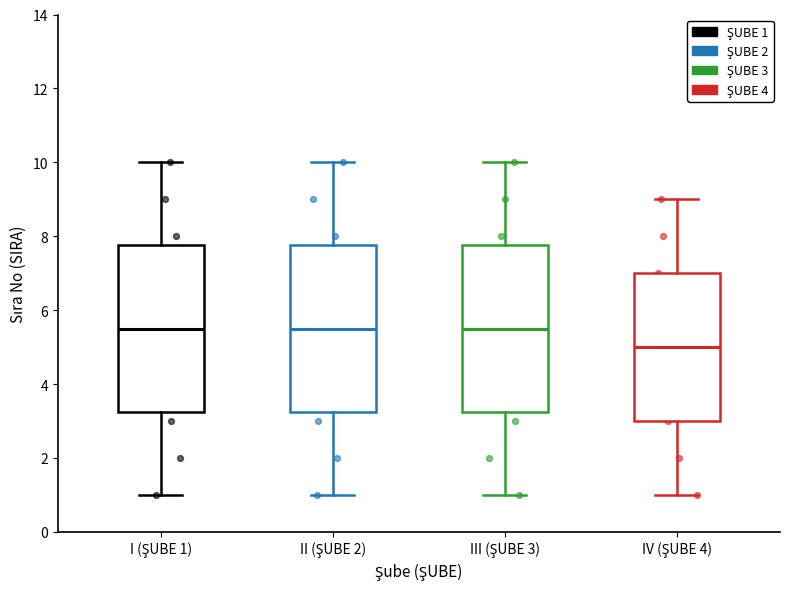

Reading left to right, read every box against the y-axis: the position of its median line, the range the box covers, and the ends of its whiskers. The values are not printed on the chart, so give them approximately, as read against the axis.

I (ŞUBE 1): median 5.6, box 3.2 to 7.8, whiskers 1.0 to 10.0
II (ŞUBE 2): median 5.6, box 3.2 to 7.8, whiskers 1.0 to 10.0
III (ŞUBE 3): median 5.6, box 3.2 to 7.8, whiskers 1.0 to 10.0
IV (ŞUBE 4): median 5.0, box 3.0 to 7.0, whiskers 1.0 to 9.0